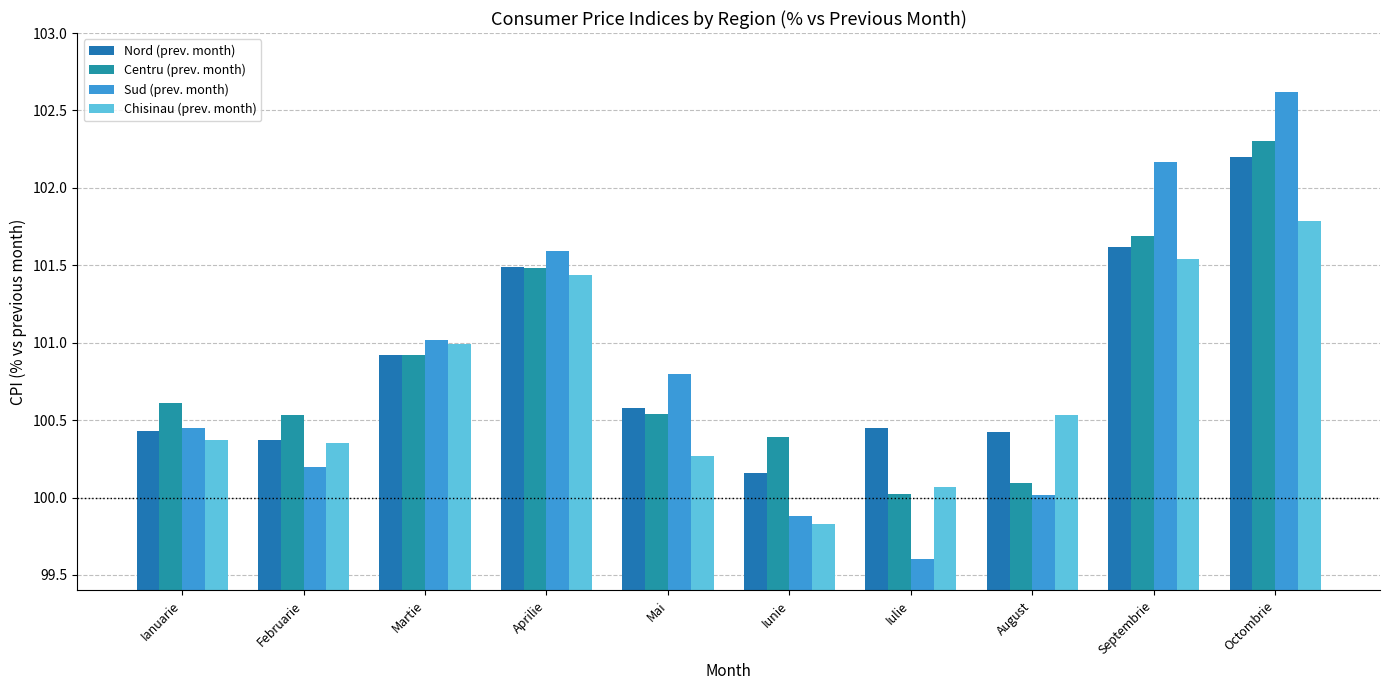

How many bars are there in total?

40